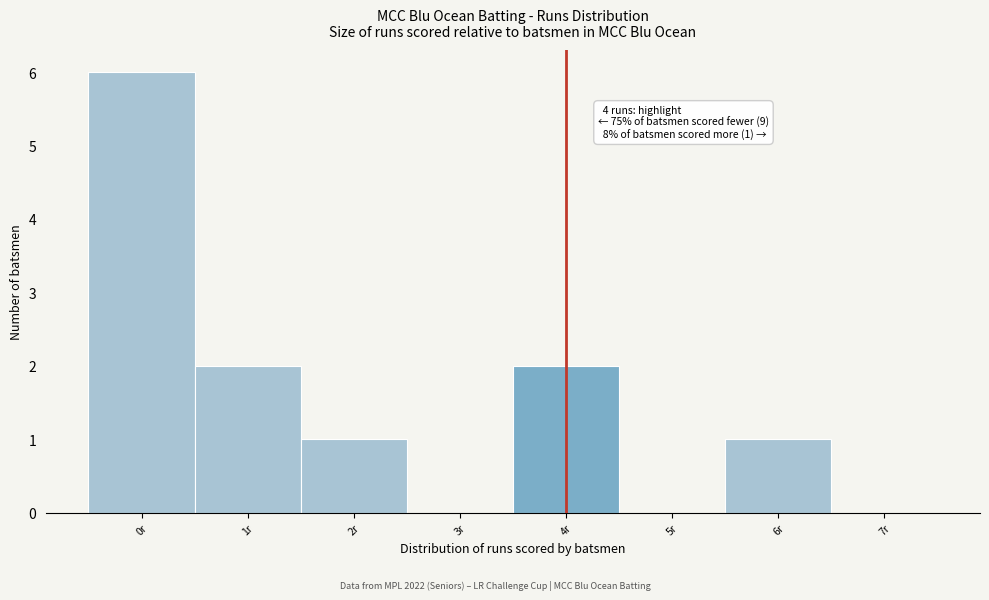

Which range on the x-axis has the tallest bar?

-0.5 to 0.5